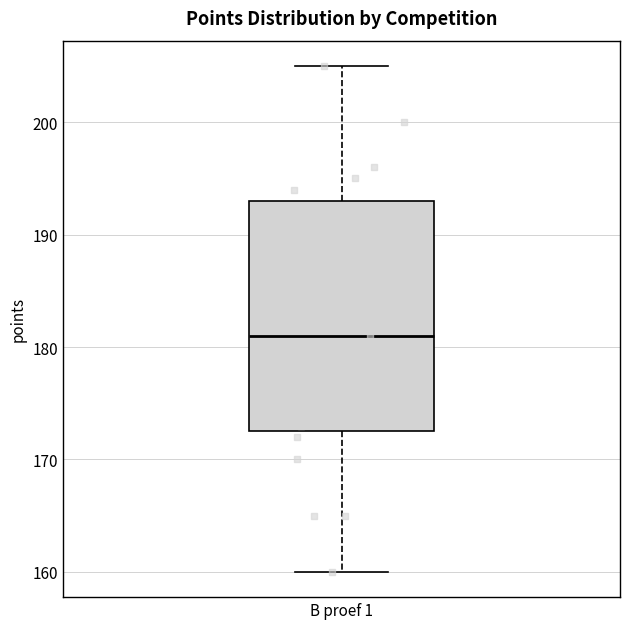

Read this box plot against the y-axis: the position of the median line, the range covered by the box, and the ends of both whiskers. The values are not printed on the chart, so give them approximately, as read against the axis.

median 181, box 173 to 193, whiskers 160 to 205